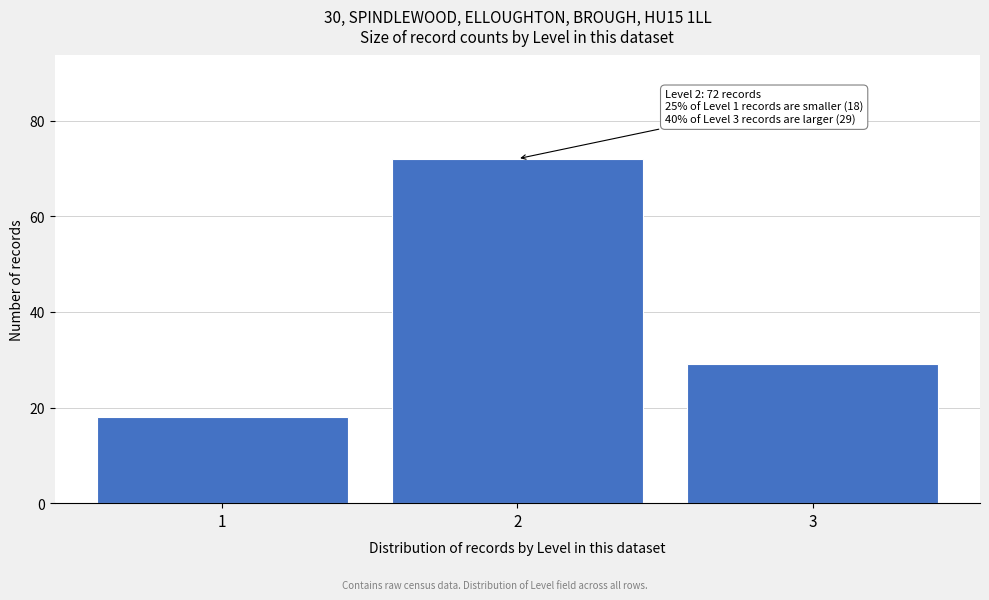

Reading left to right, transcribe all the data shown in this chart.

1=18	2=72	3=29